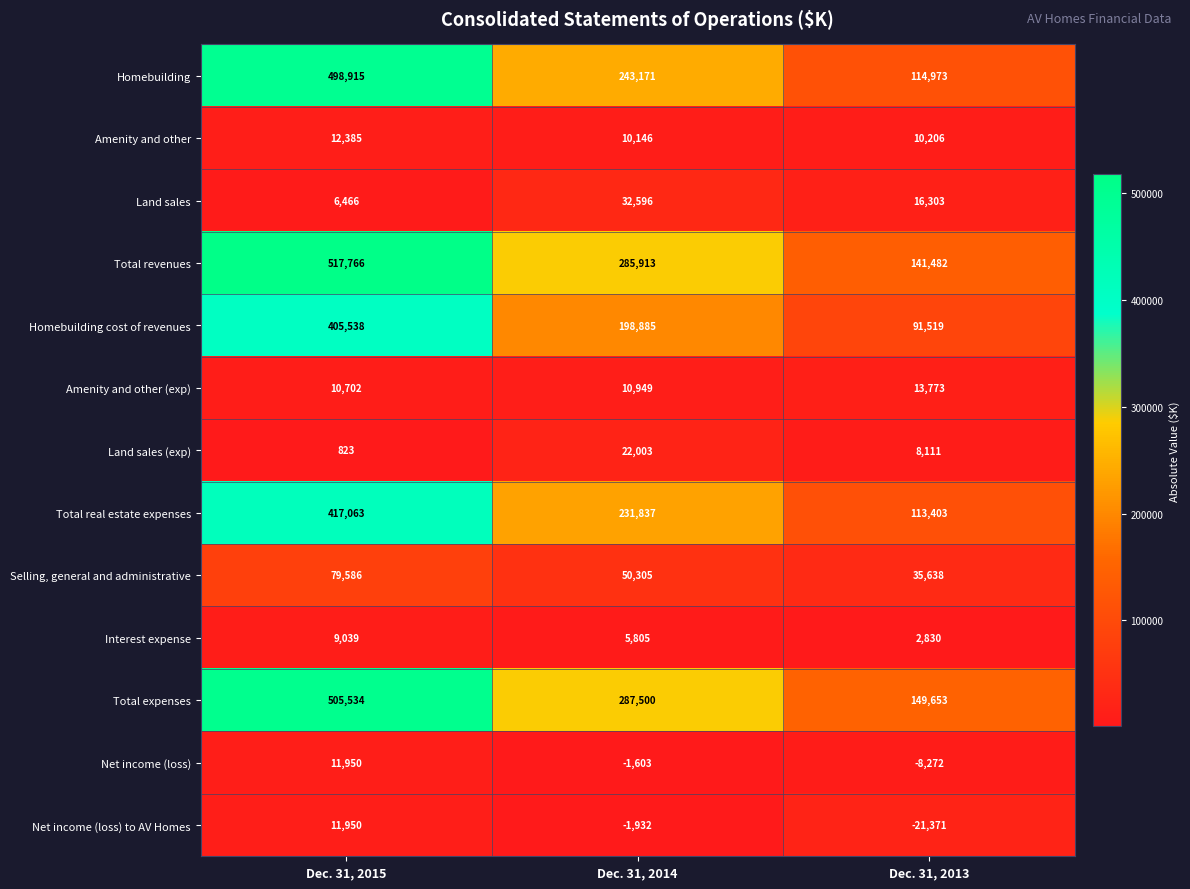

At how many categories does at least one series exceed 120699?

3